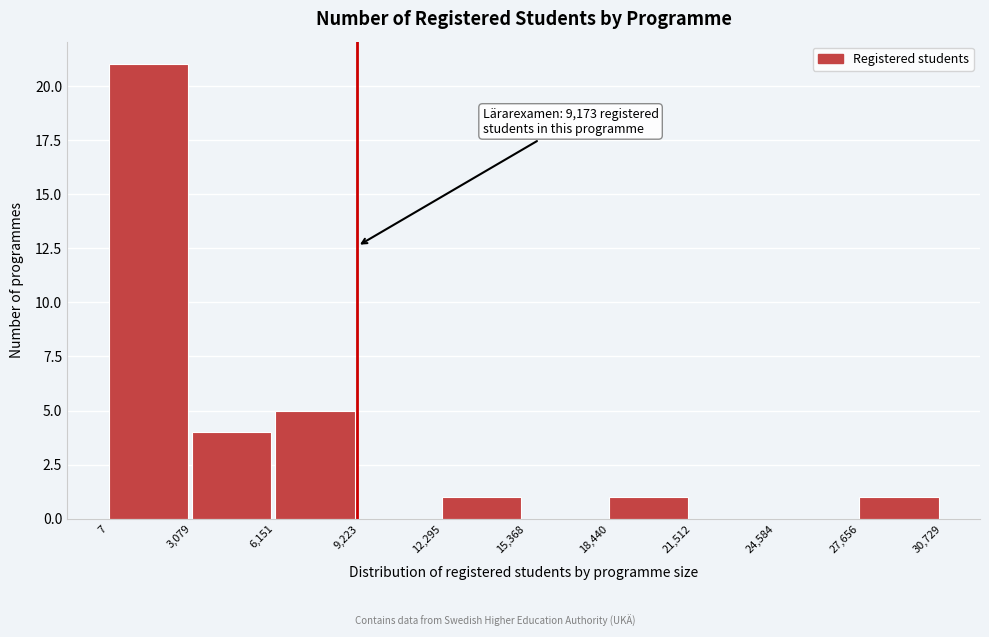

Over which range of the x-axis is the bar tallest?

7 to 3,079